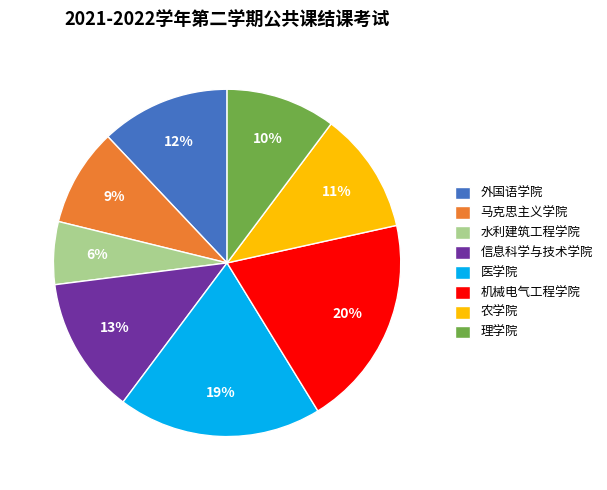

What percentage is the 外国语学院 slice, to the nearest percent?

12%